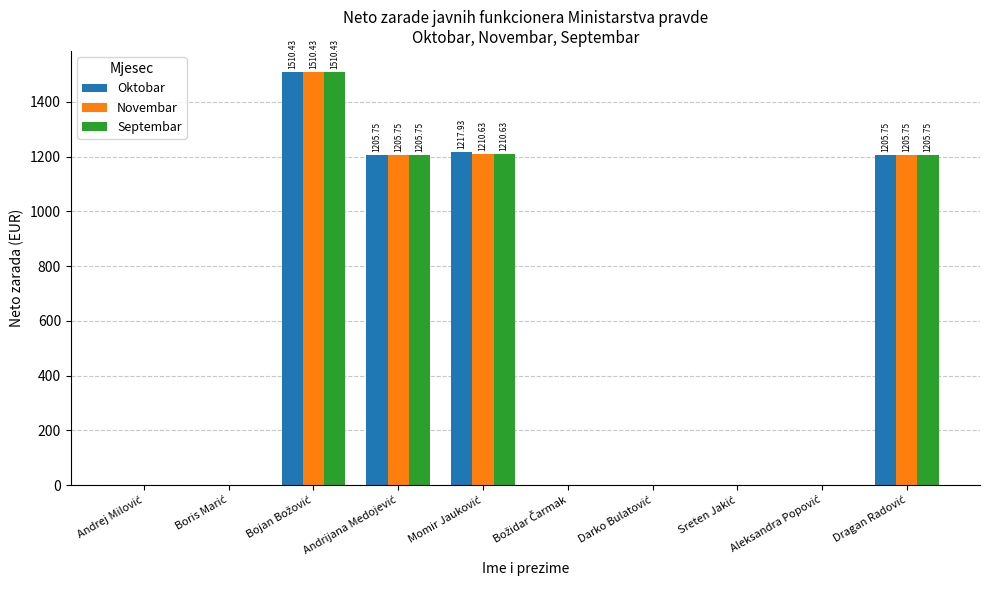

True or false: Septembar has a value of 0.0 at Darko Bulatović.

True